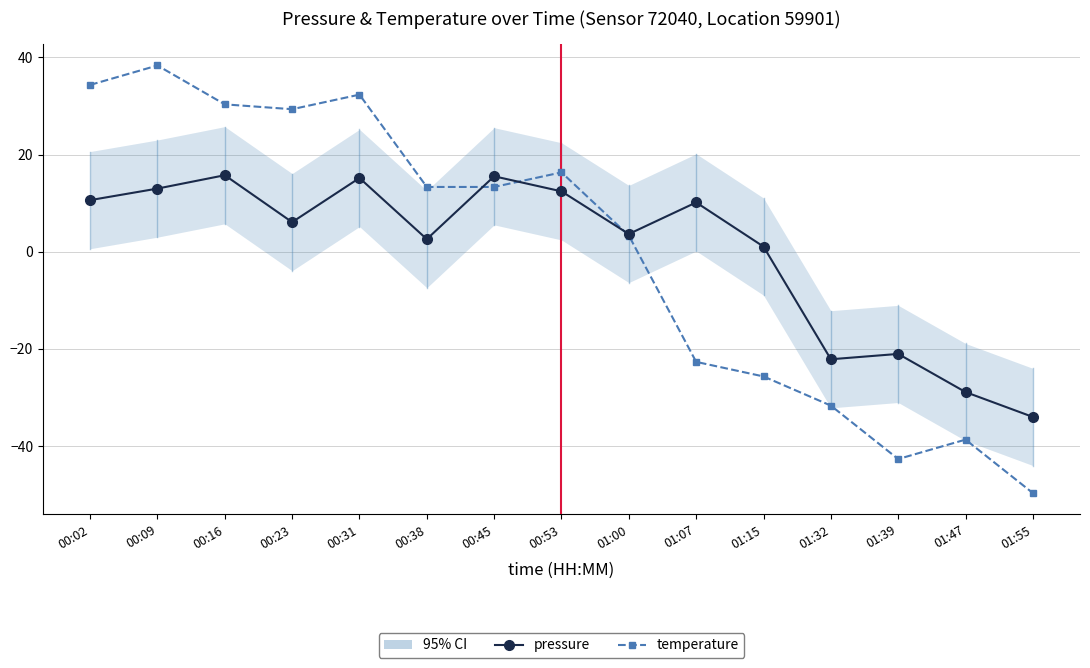

Which series has the largest total across all categories?

temperature